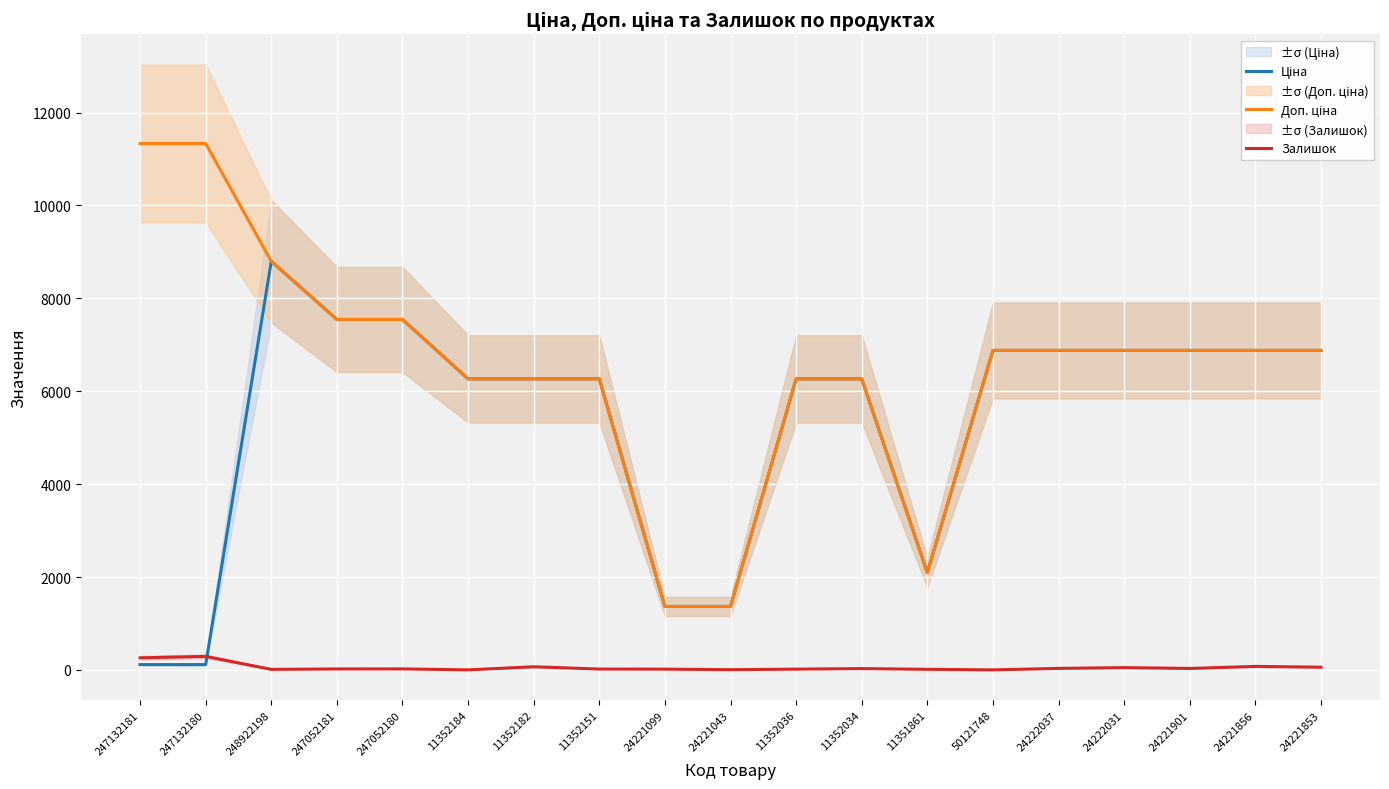

Which series ends up on top after the final intersection of Ціна and Залишок?

Ціна